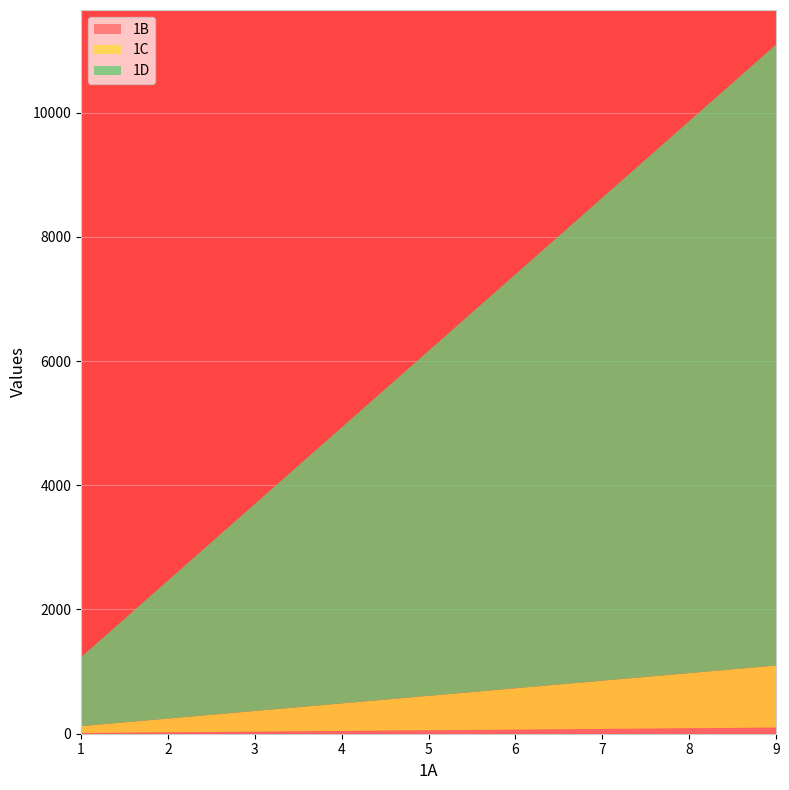

Reading left to right, transcribe all the data shown in this chart.

1B: 1=11	2=22	3=33	4=44	5=55	6=66	7=77	8=88	9=99
1C: 1=111	2=222	3=333	4=444	5=555	6=666	7=777	8=888	9=999
1D: 1=1111	2=2222	3=3333	4=4444	5=5555	6=6666	7=7777	8=8888	9=9999